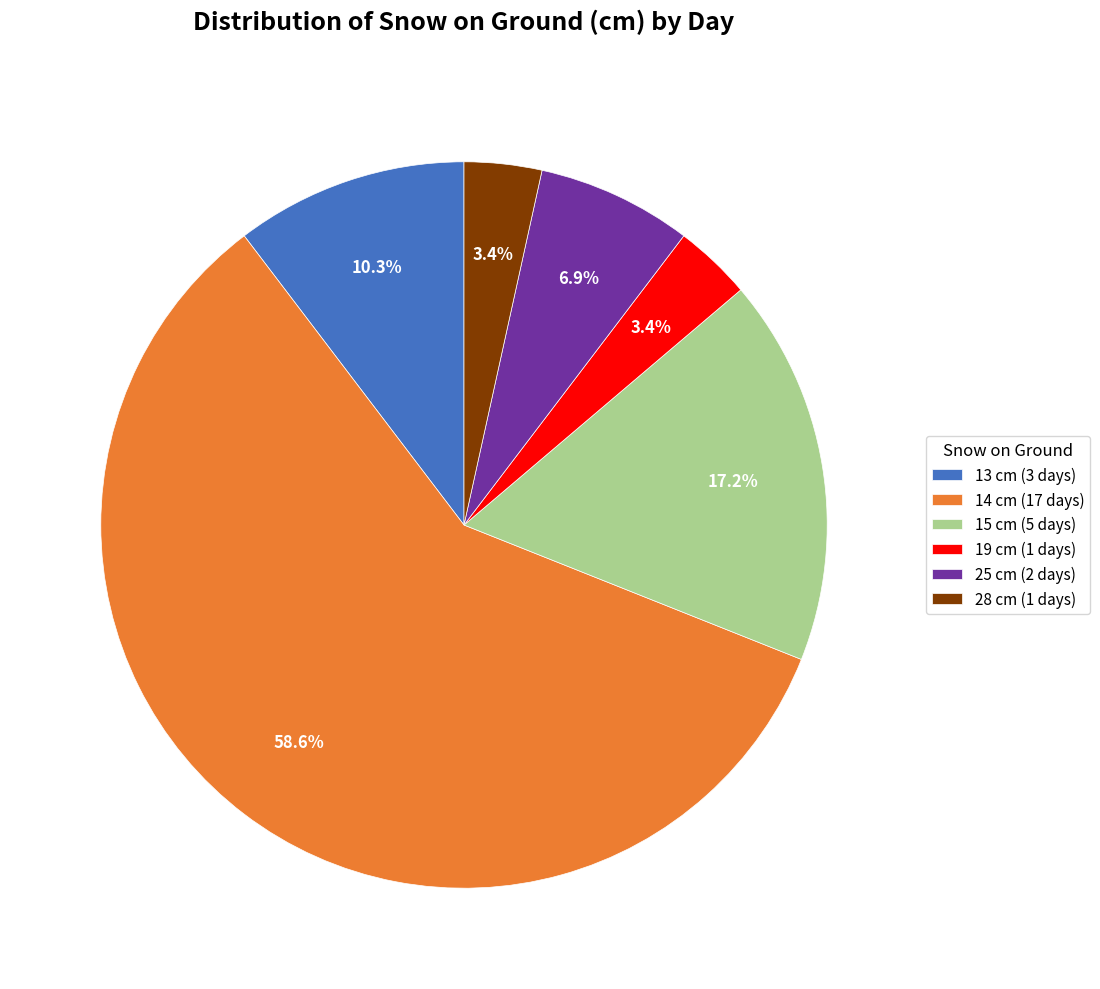

How many slices are in this pie chart?

6